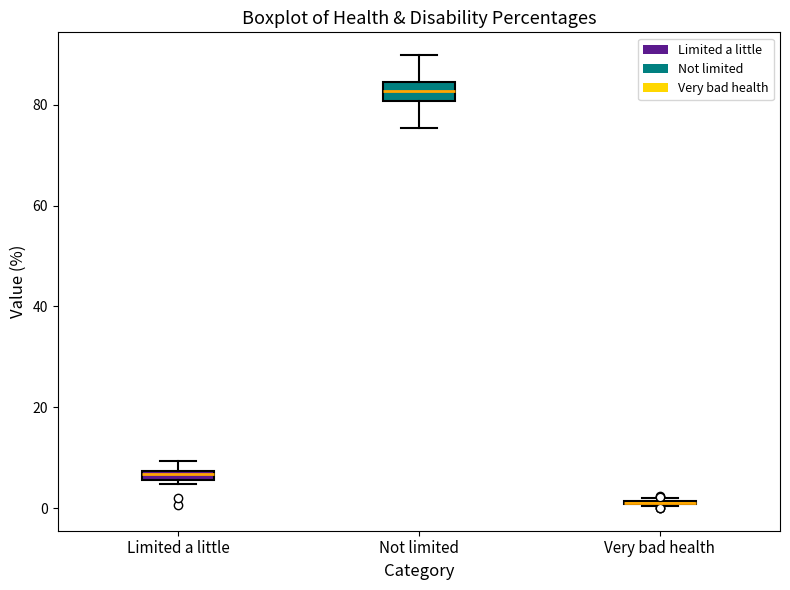

Which box is the tallest, from its lower edge to its upper edge?

Not limited